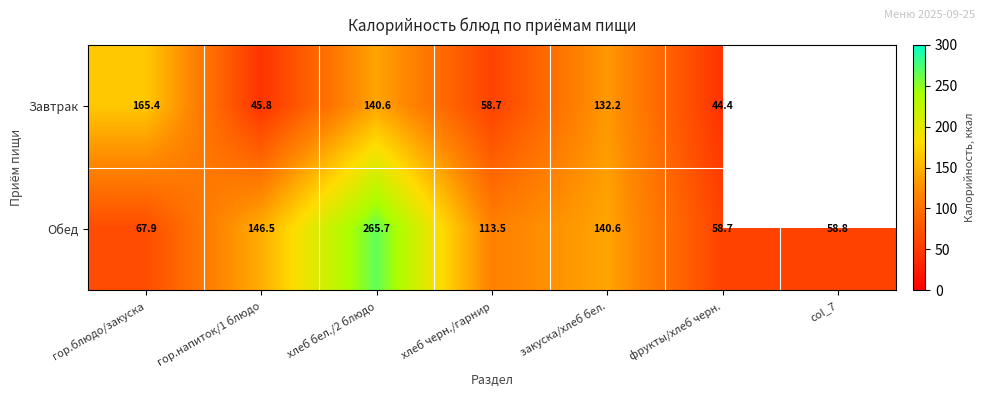

At which label is Обед closest to 162?

гор.напиток/1 блюдо